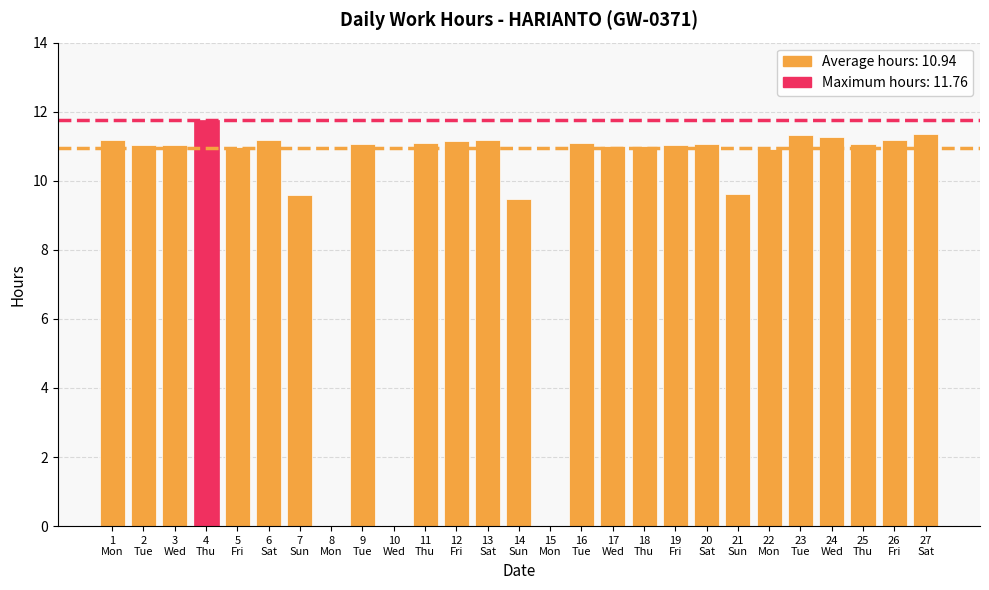

What is the maximum value shown in the chart?

11.8